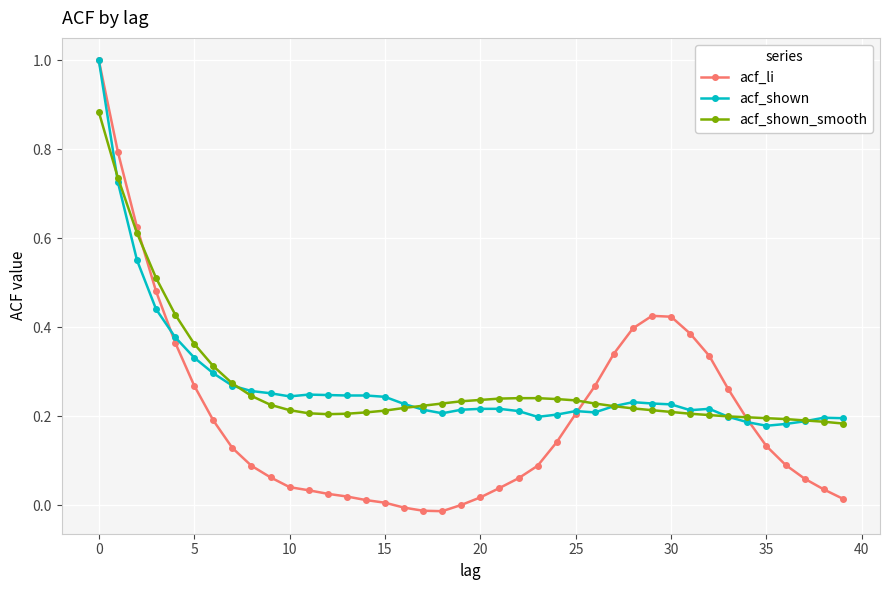

Which series has the largest range (max minus min)?

acf_li